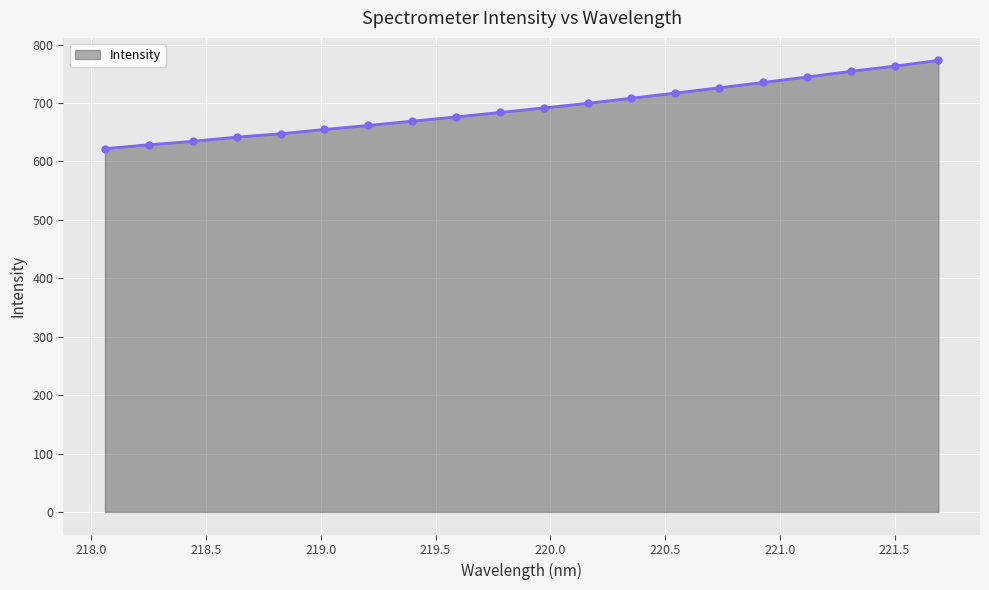

What is the smallest value displayed?

621.9